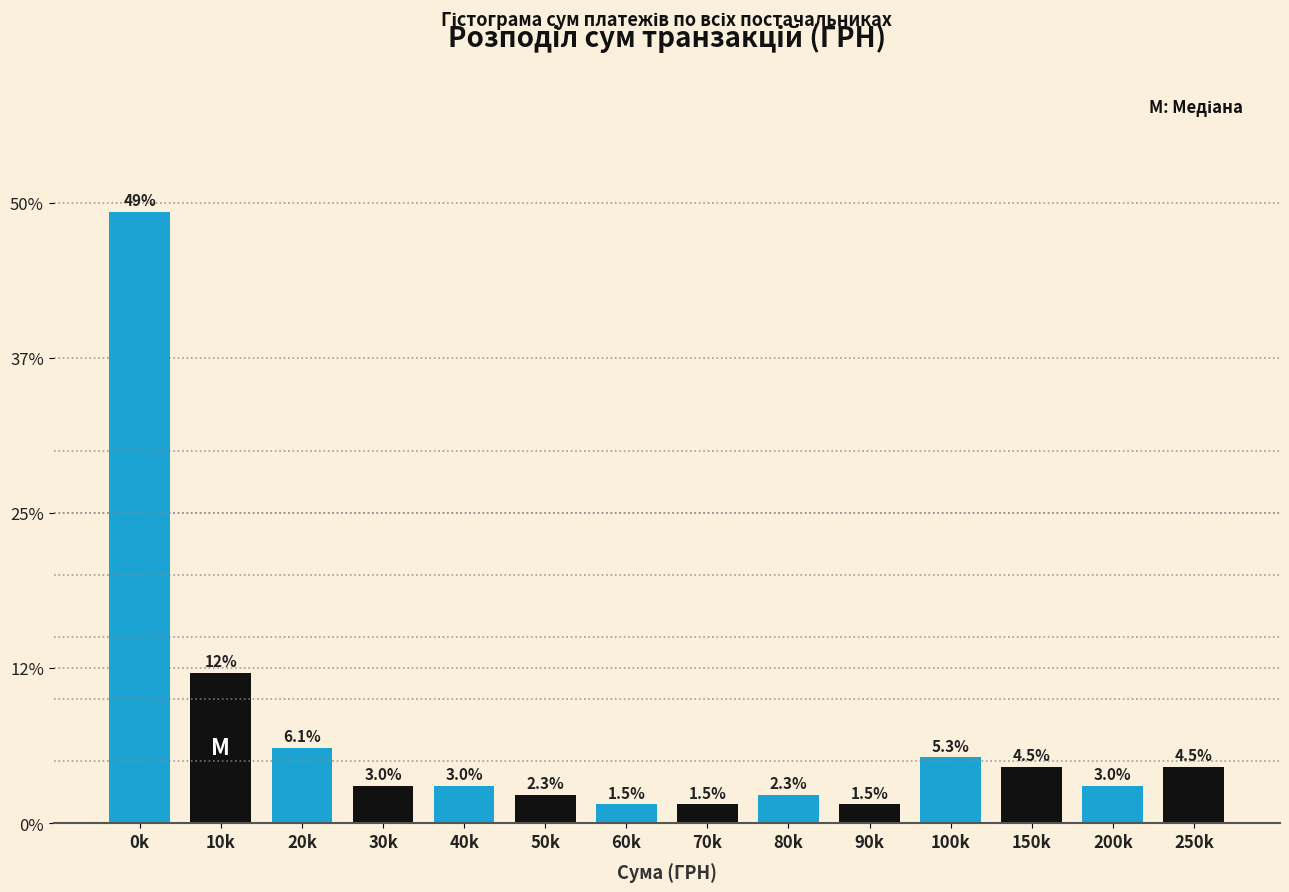

Reading right to left, extract all data points from this chart.

4.5	3.0	4.5	5.3	1.5	2.3	1.5	1.5	2.3	3.0	3.0	6.1	12.1	49.2